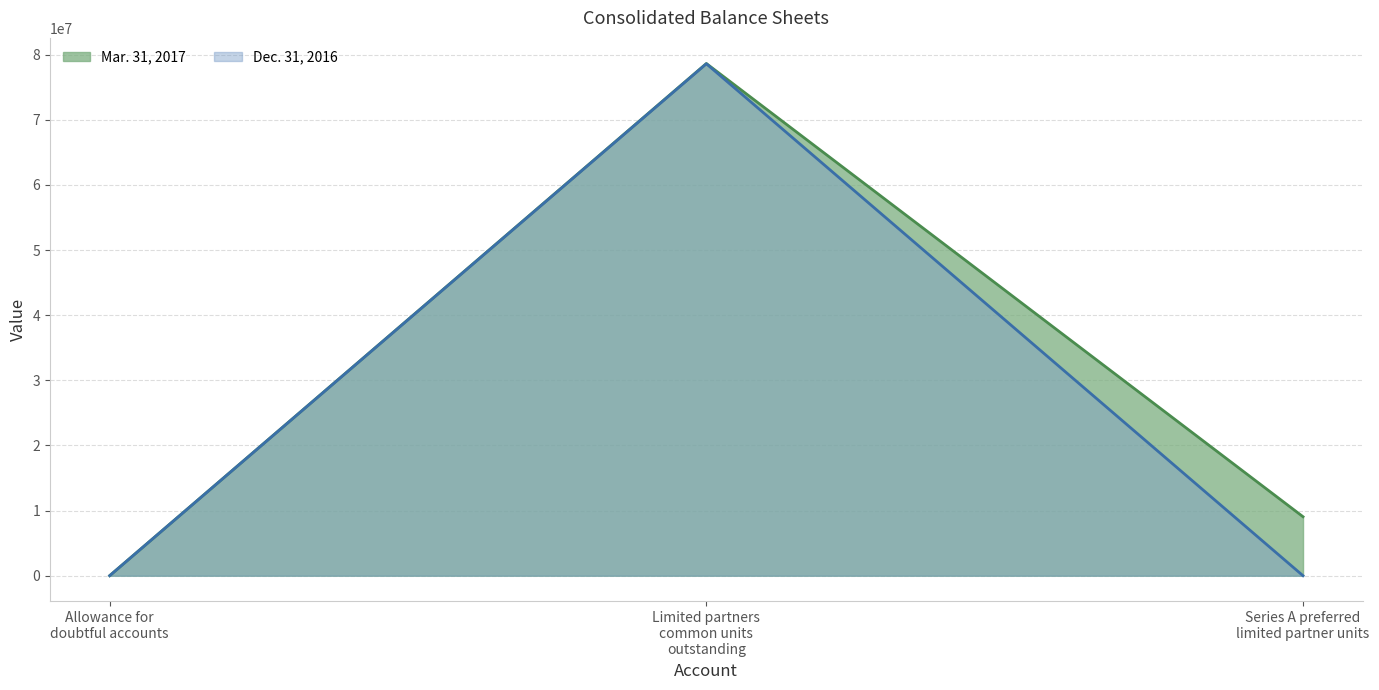

Reading left to right, transcribe all the data shown in this chart.

Mar. 31, 2017: 7760	78655818	9060000
Dec. 31, 2016: 7756	78616228	0